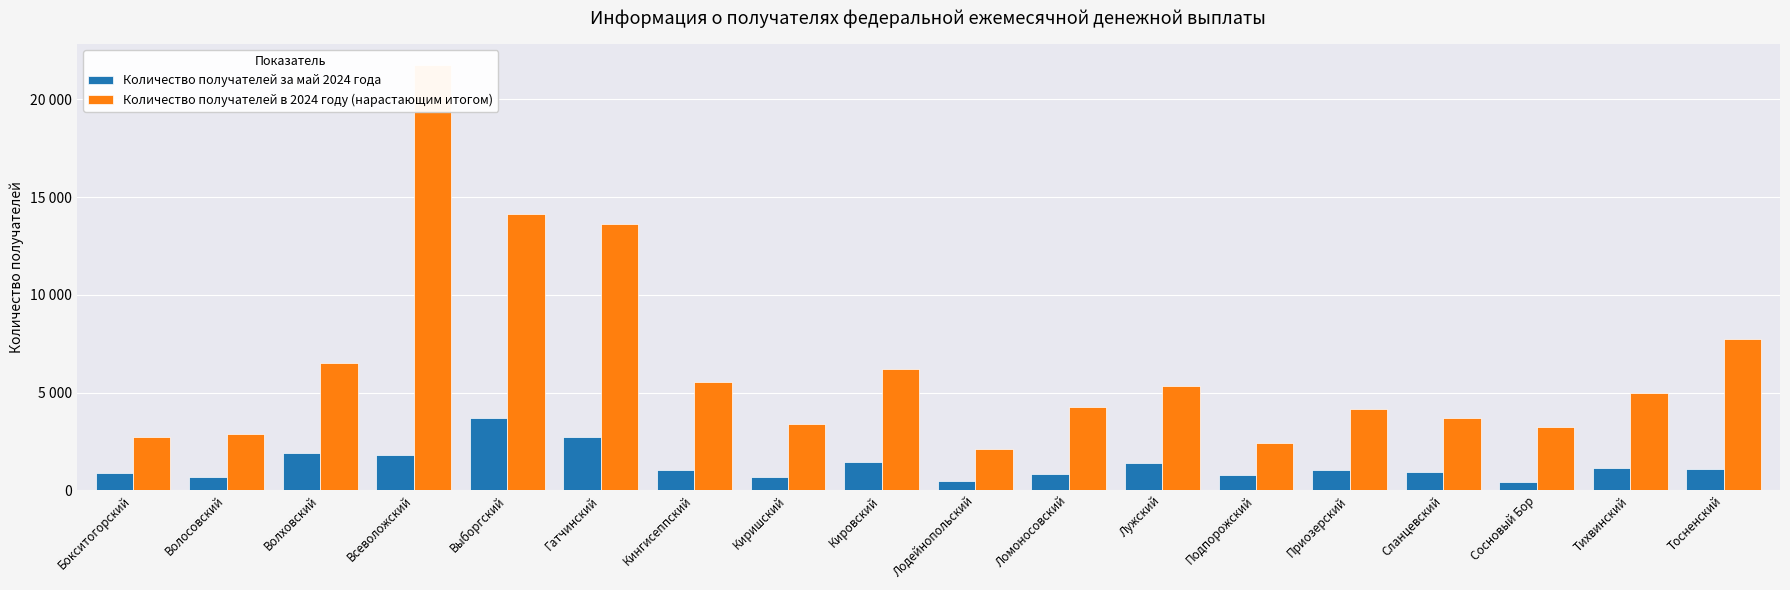

Count the number of categories in the chart.

18